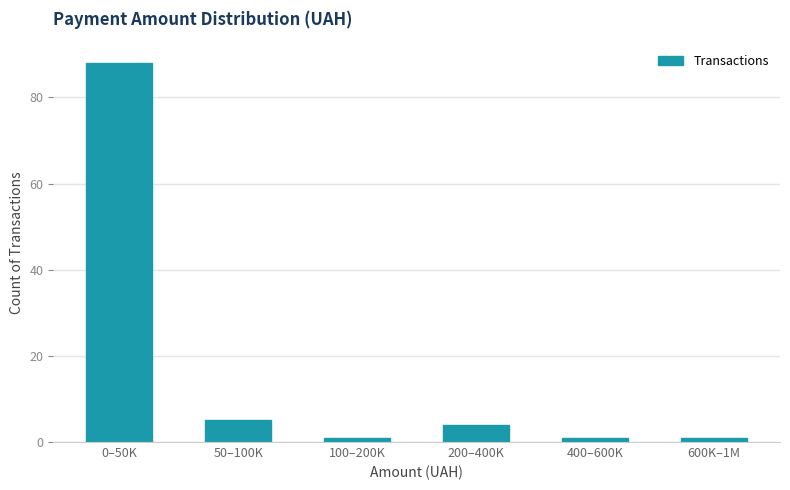

Reading right to left, transcribe all the data shown in this chart.

1	1	4	1	5	88